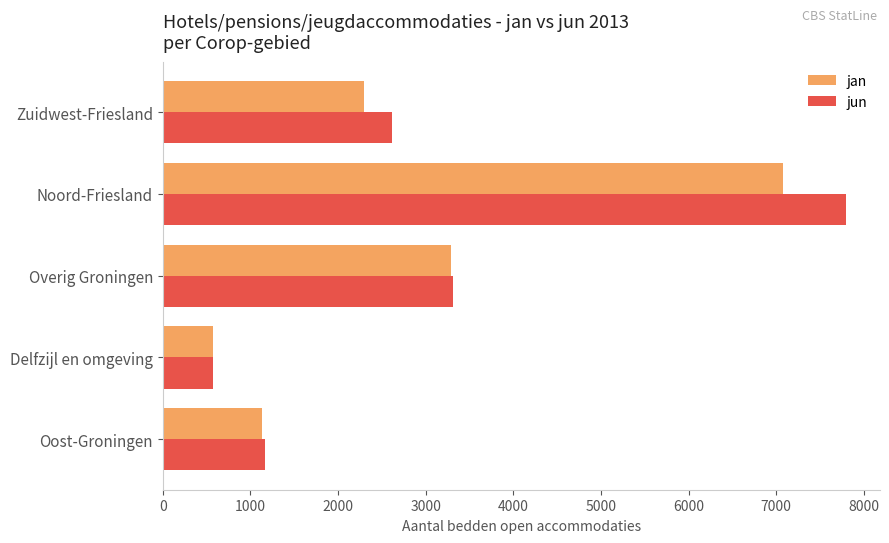

Rank the series by their average value, from lowest to highest.

jan, jun